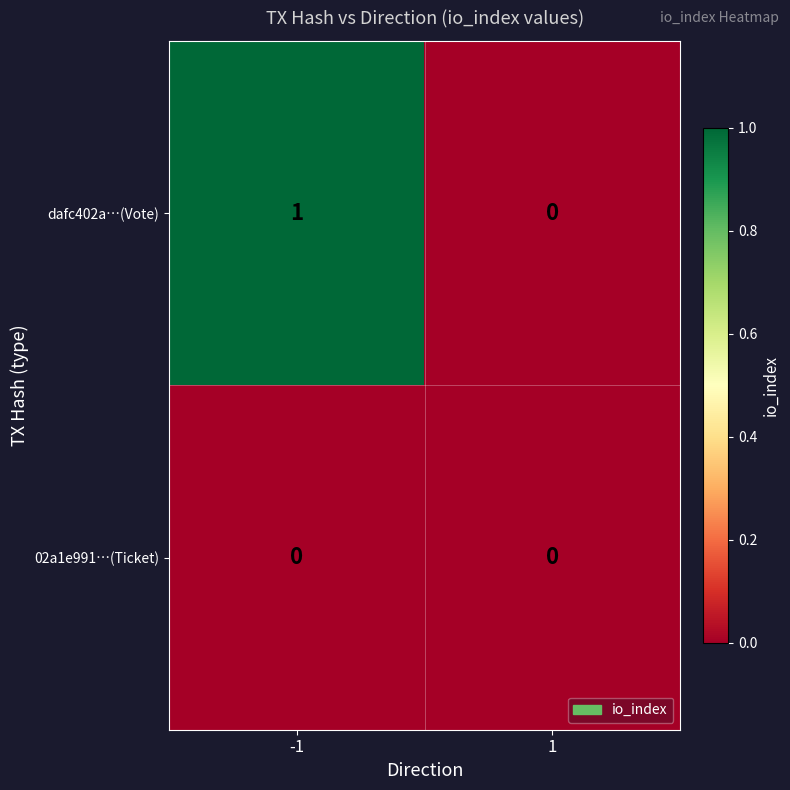

Between -1 and 1, which series saw the biggest shift?

dafc402a…(Vote)